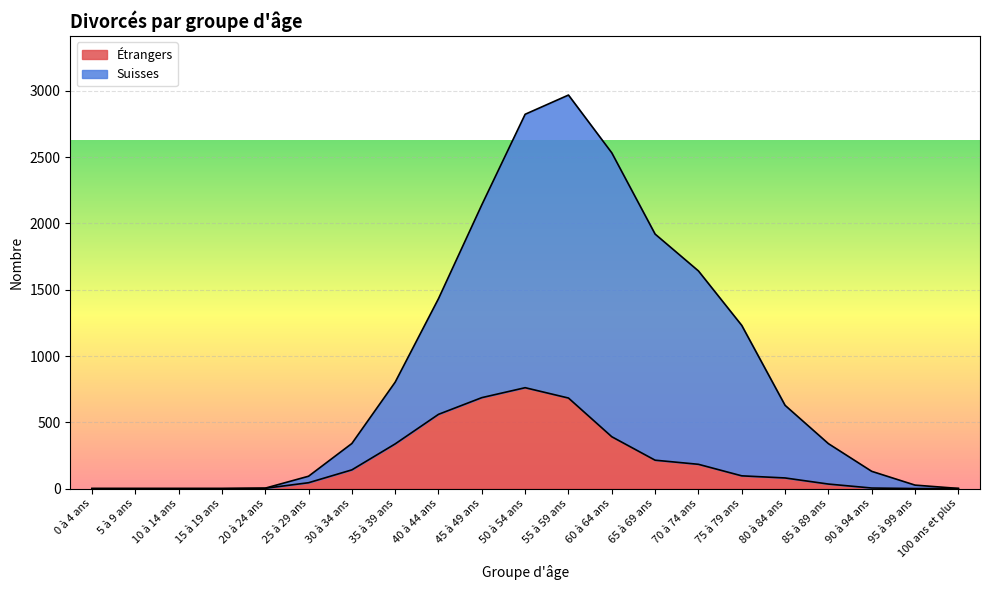

True or false: Étrangers and Suisses cross at least once.

False